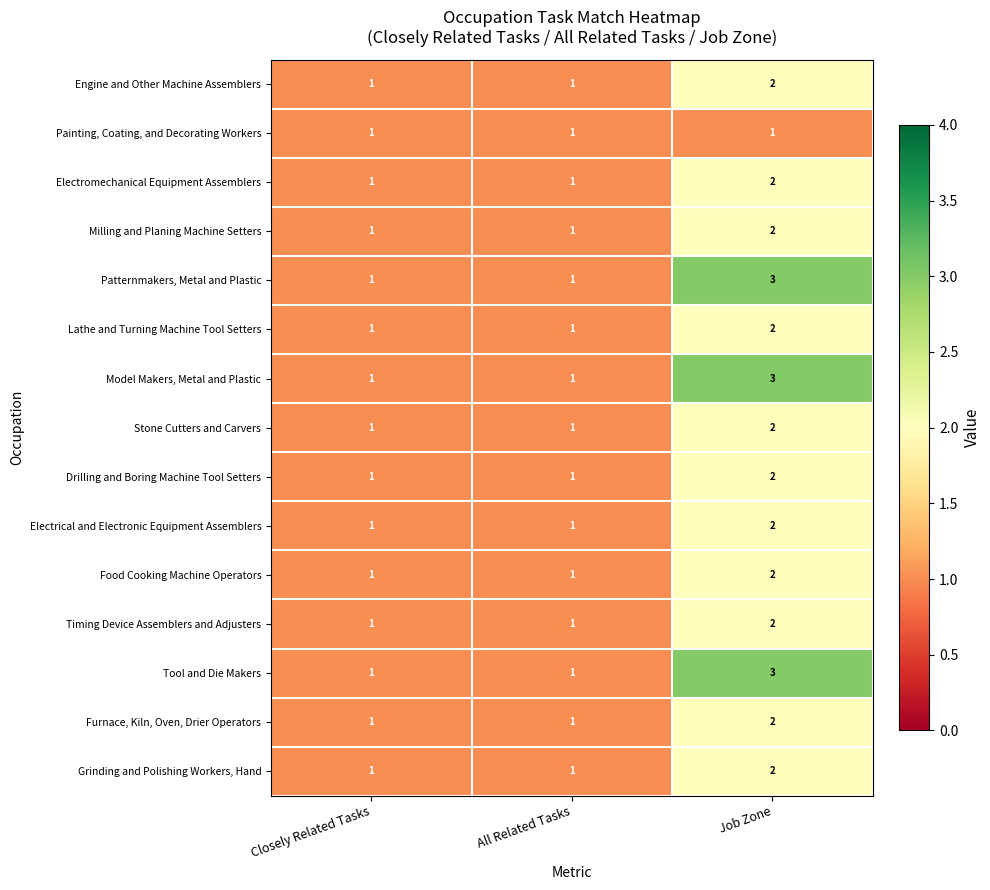

Is it true that Tool and Die Makers equals 1 at All Related Tasks?

True